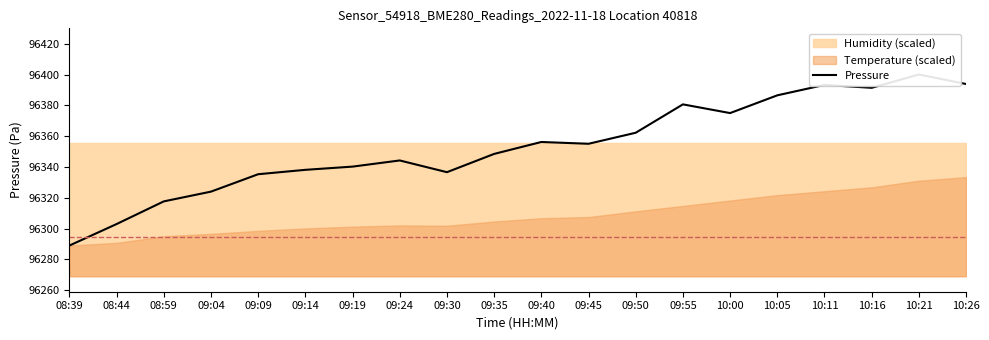

What is the average value?

96353.6